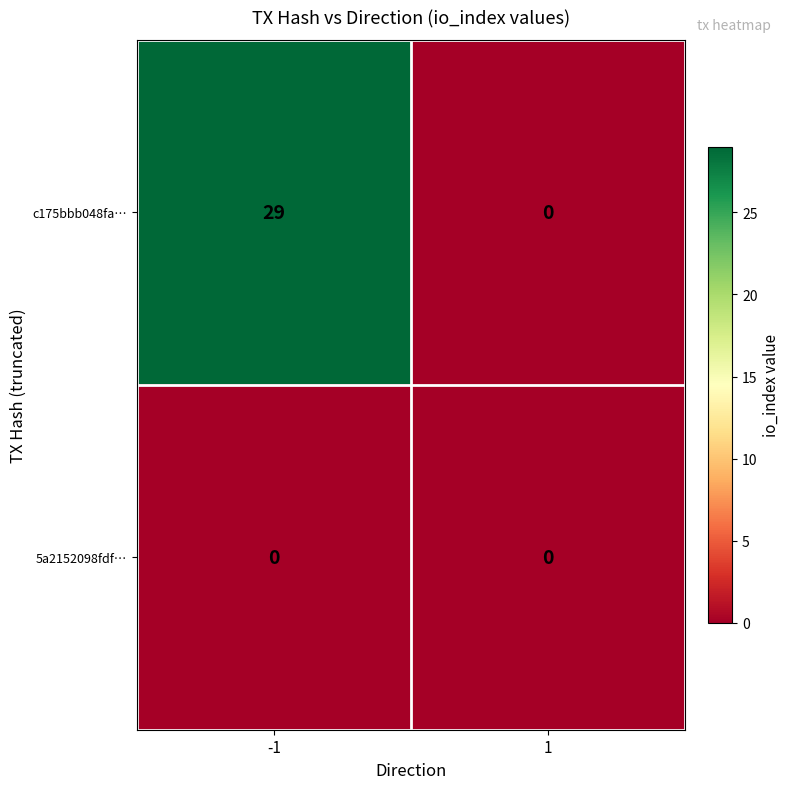

Which series has the widest spread of values?

c175bbb048fa…